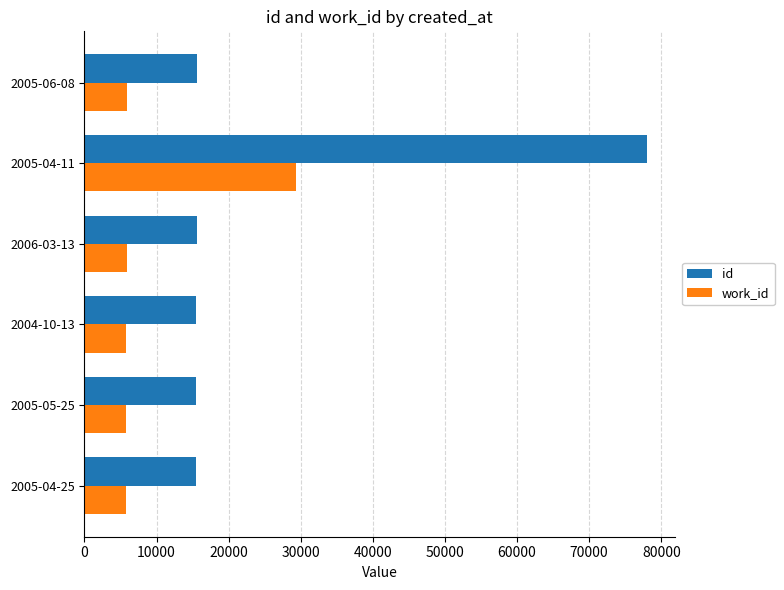

Which series has the widest spread of values?

id